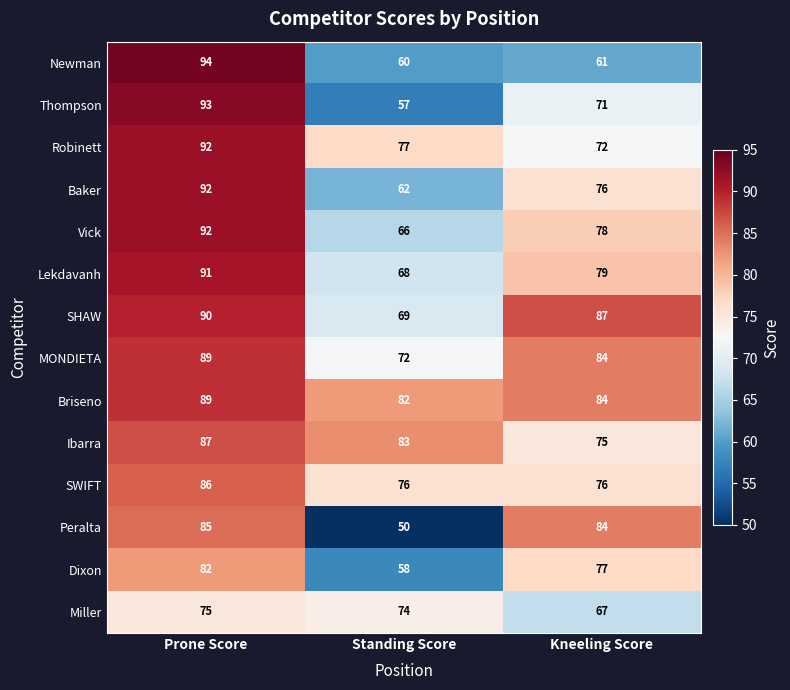

How many categories are shown in the chart?

3